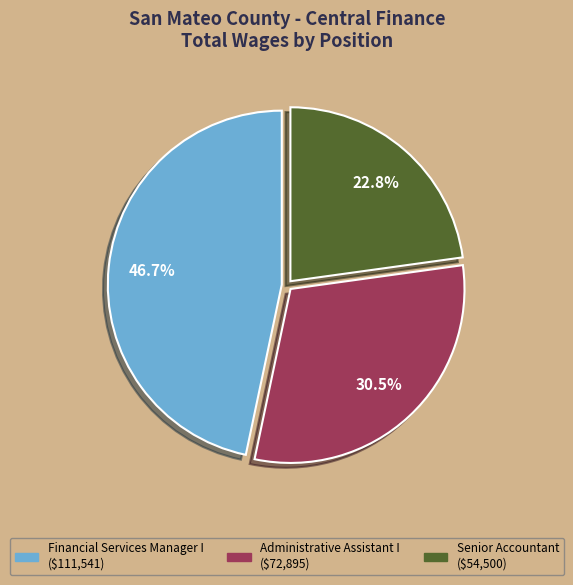

What portion of the pie excludes Senior Accountant?

77.2%